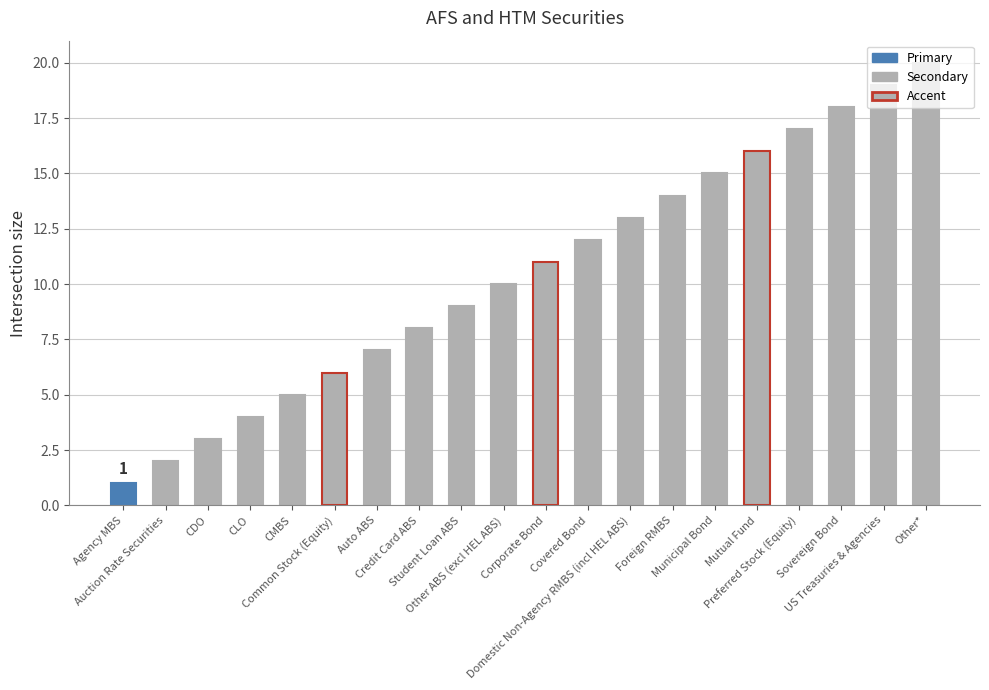

True or false: the data shows 6 at Covered Bond.

False